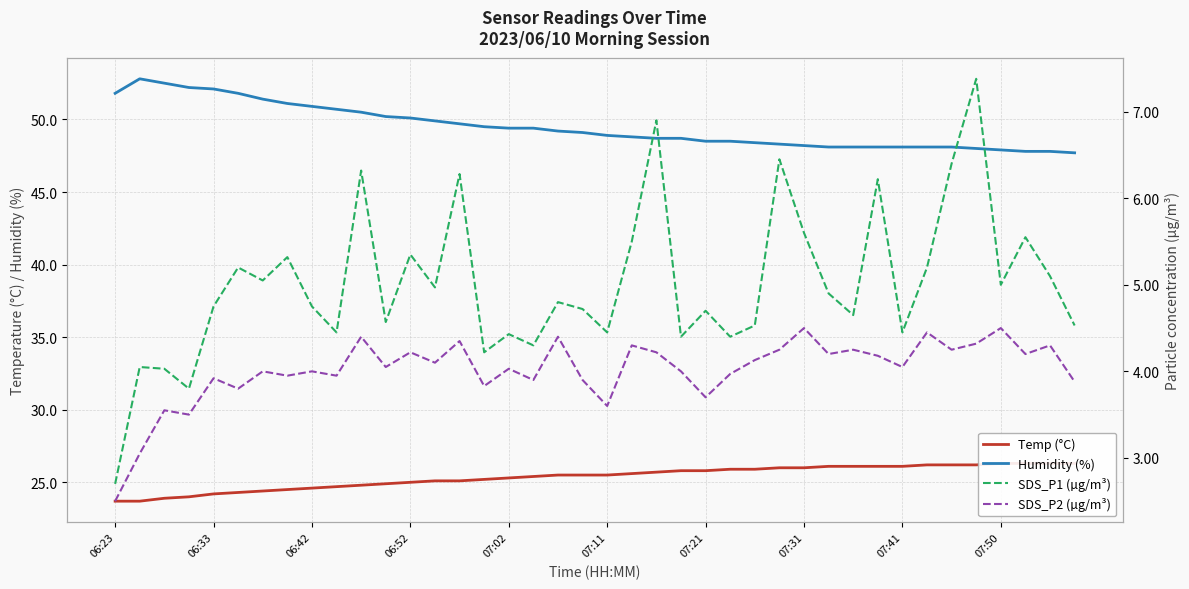

What is the maximum value for Humidity (%)?

52.8